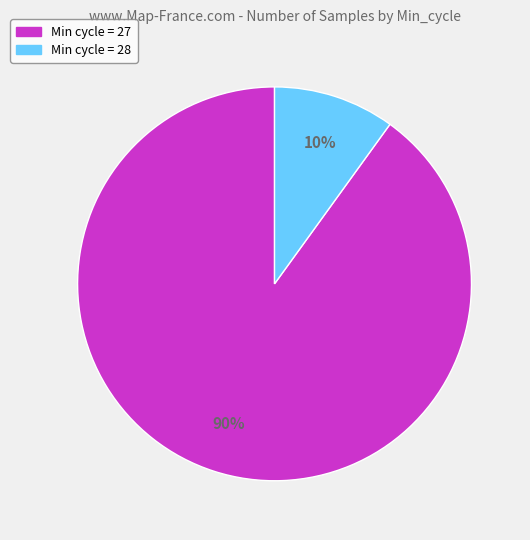

Is it true that Min cycle = 27 is 90% of the pie?

True